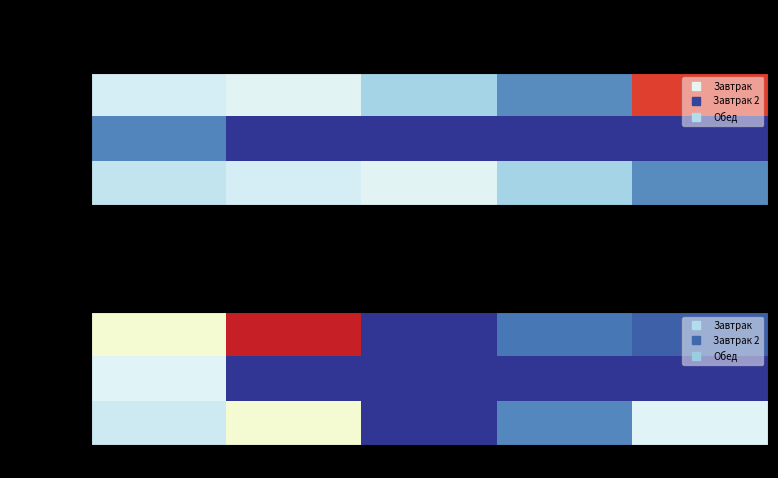

At how many categories does at least one series exceed 7?

1